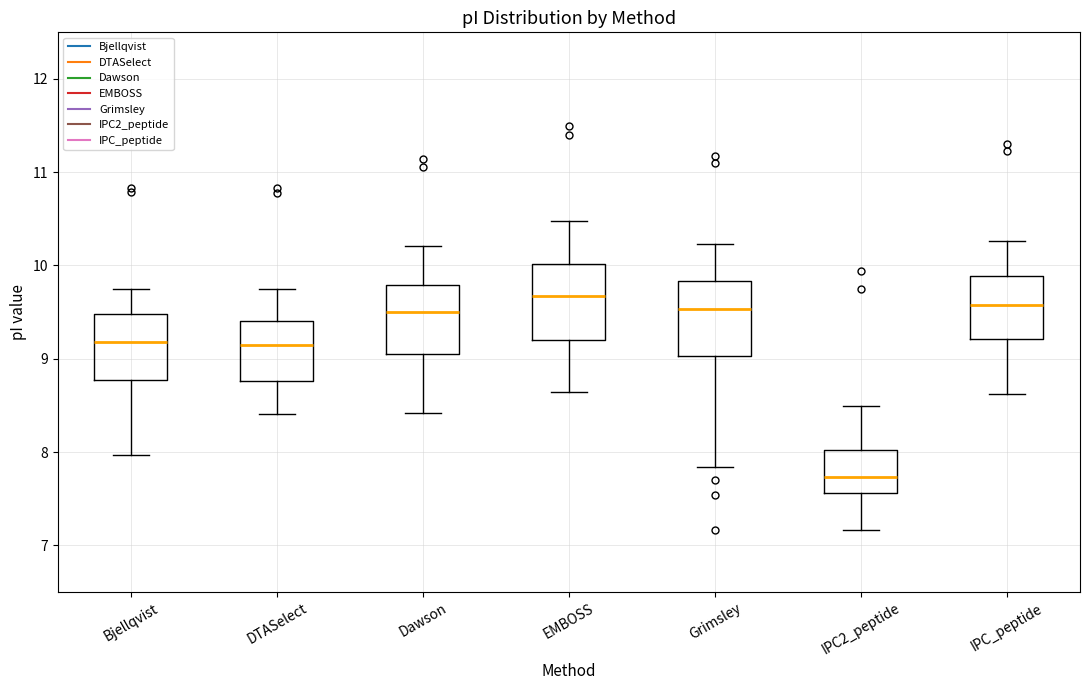

Where is the upper edge of the box for IPC2_peptide on the y-axis? The values are not printed on the chart, so give them approximately, as read against the axis.

8.0